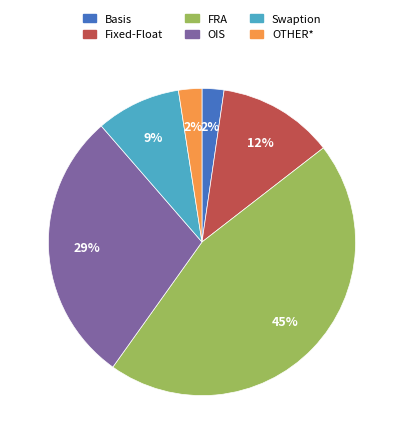

Which slice is the largest?

FRA